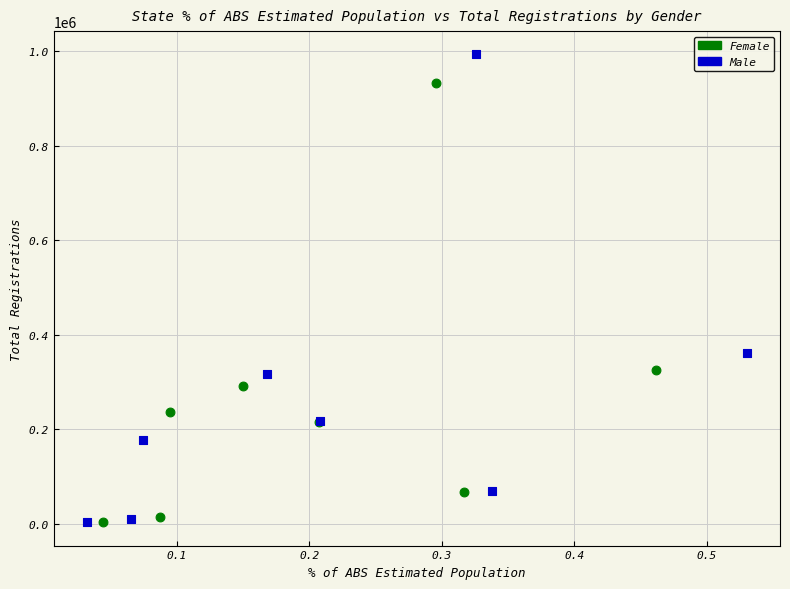

What are all the series names shown in the legend?

Female, Male